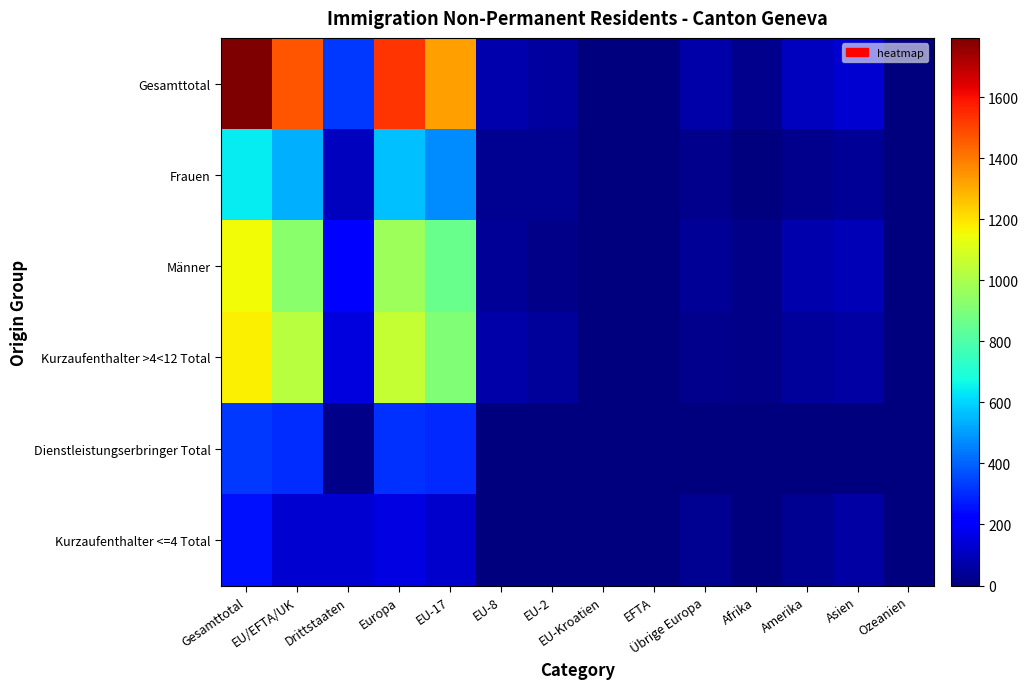

Reading right to left, what are all the values shown in this chart?

Gesamttotal: Ozeanien=3	Asien=131	Amerika=100	Afrika=26	Übrige Europa=67	EFTA=3	EU-Kroatien=7	EU-2=53	EU-8=74	EU-17=1330	Europa=1534	Drittstaaten=327	EU/EFTA/UK=1467	Gesamttotal=1794
Frauen: Ozeanien=1	Asien=42	Amerika=28	Afrika=6	Übrige Europa=25	EFTA=1	EU-Kroatien=0	EU-2=34	EU-8=33	EU-17=471	Europa=564	Drittstaaten=102	EU/EFTA/UK=539	Gesamttotal=641
Männer: Ozeanien=2	Asien=89	Amerika=72	Afrika=20	Übrige Europa=42	EFTA=2	EU-Kroatien=7	EU-2=19	EU-8=41	EU-17=859	Europa=970	Drittstaaten=225	EU/EFTA/UK=928	Gesamttotal=1153
Kurzaufenthalter >4<12 Total: Ozeanien=1	Asien=63	Amerika=43	Afrika=15	Übrige Europa=27	EFTA=2	EU-Kroatien=6	EU-2=45	EU-8=66	EU-17=909	Europa=1055	Drittstaaten=149	EU/EFTA/UK=1028	Gesamttotal=1177
Dienstleistungserbringer Total: Ozeanien=2	Asien=7	Amerika=2	Afrika=0	Übrige Europa=5	EFTA=1	EU-Kroatien=1	EU-2=4	EU-8=3	EU-17=298	Europa=312	Drittstaaten=16	EU/EFTA/UK=307	Gesamttotal=323
Kurzaufenthalter <=4 Total: Ozeanien=0	Asien=57	Amerika=35	Afrika=6	Übrige Europa=29	EFTA=0	EU-Kroatien=0	EU-2=4	EU-8=5	EU-17=123	Europa=161	Drittstaaten=127	EU/EFTA/UK=132	Gesamttotal=259